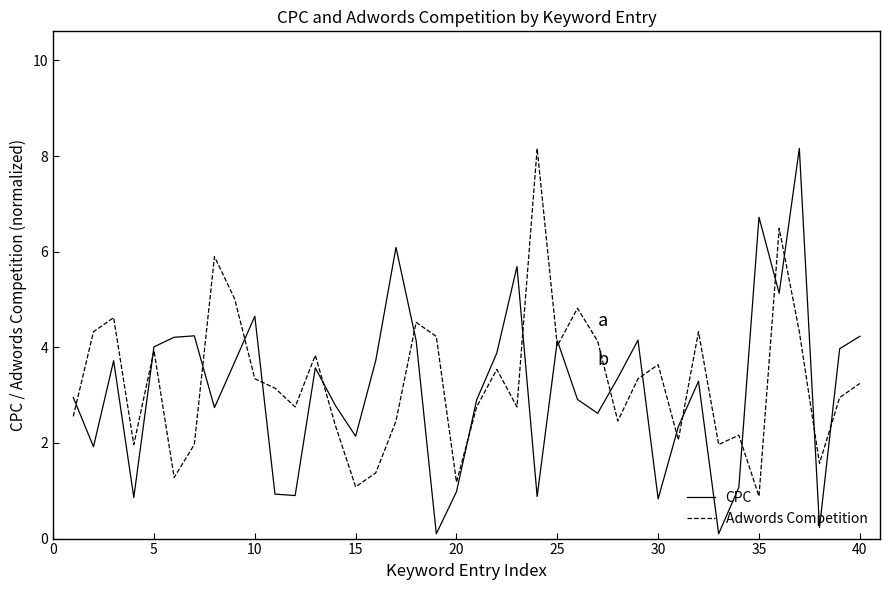

Does the chart have visible grid lines?

No